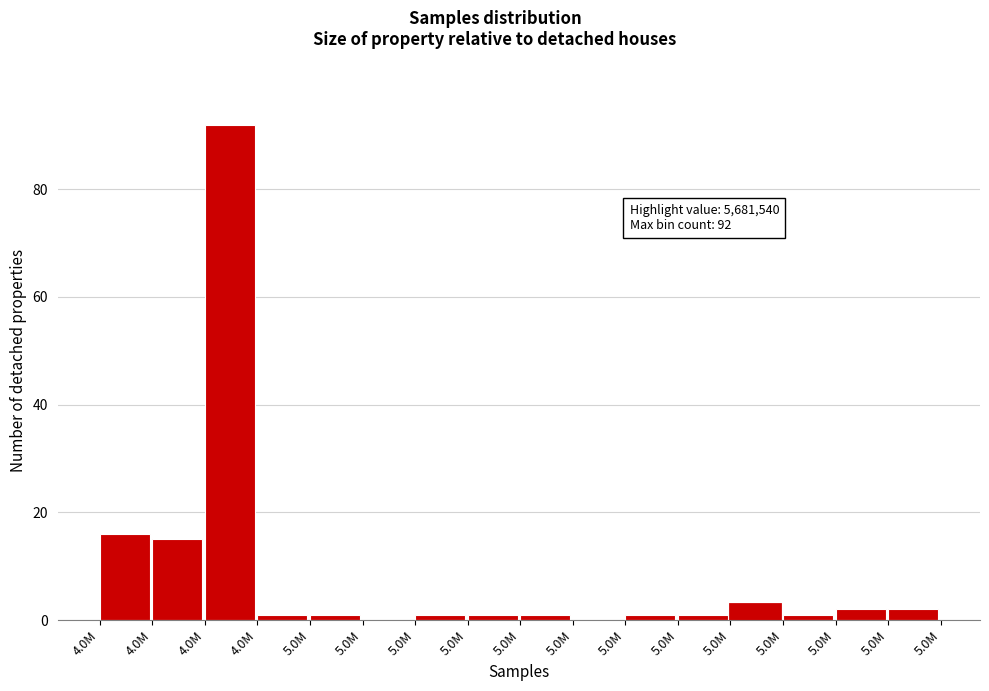

Are the bars horizontal?

No